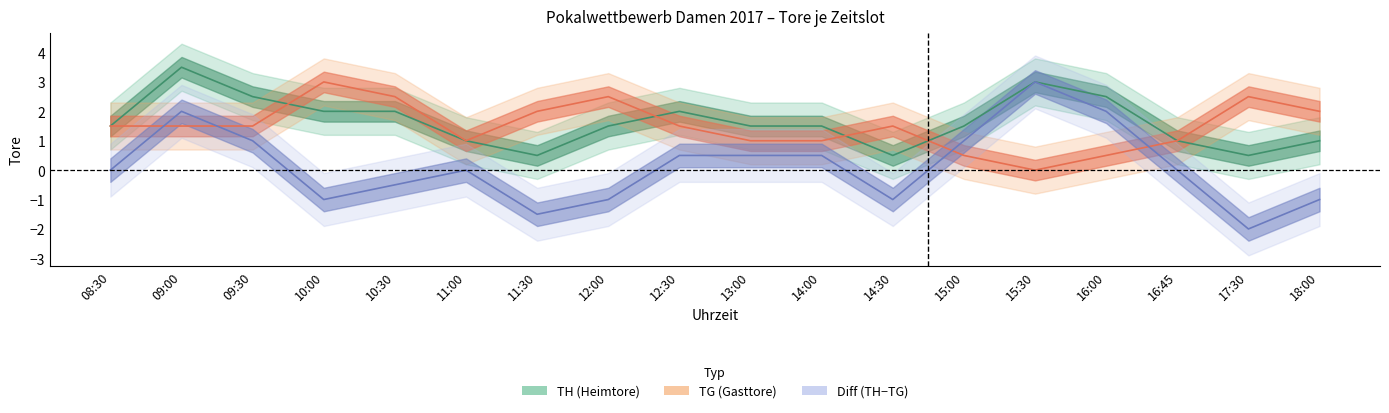

At which category is the sum across all series the highest?

09:00